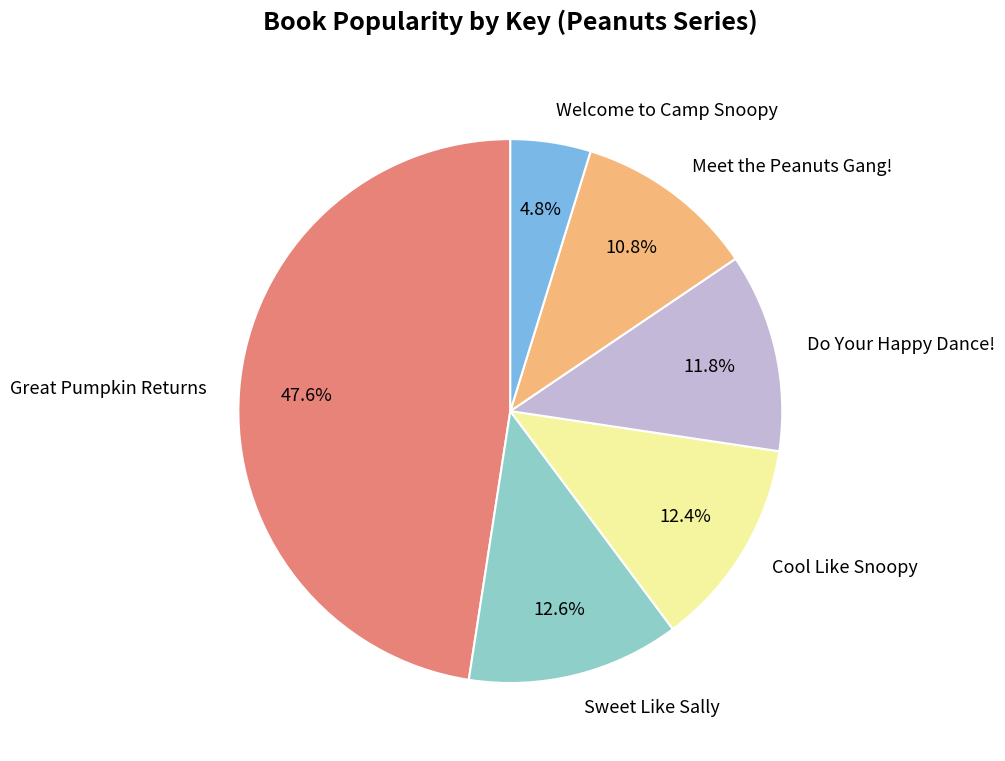

Which category has the biggest portion of the pie?

Great Pumpkin Returns